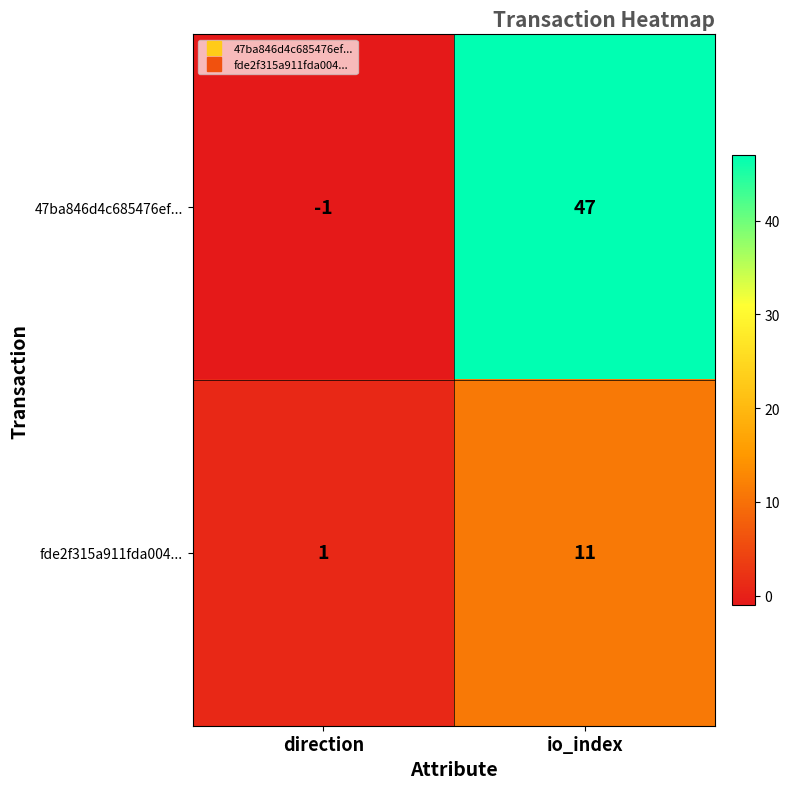

List the series in order of their peak value, lowest first.

fde2f315a911fda004..., 47ba846d4c685476ef...